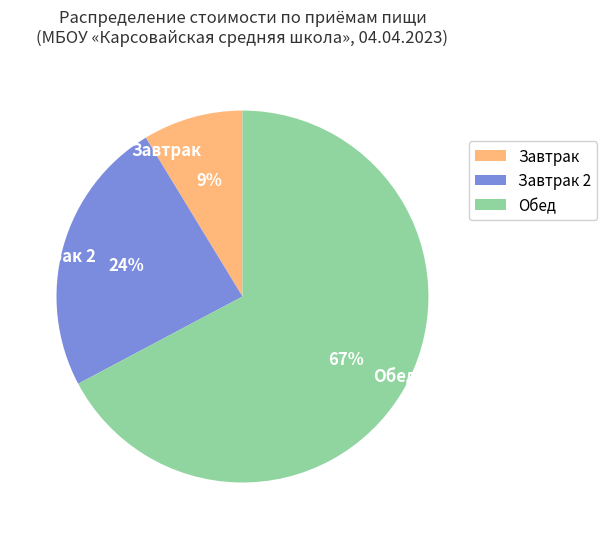

The Обед slice represents 67% of the pie. True or false?

True